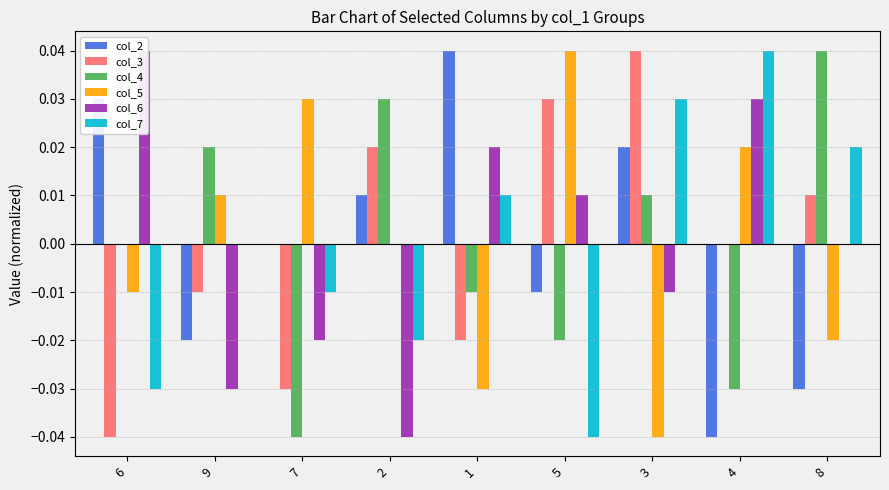

List the series in order of their peak value, highest first.

col_2, col_3, col_4, col_5, col_6, col_7